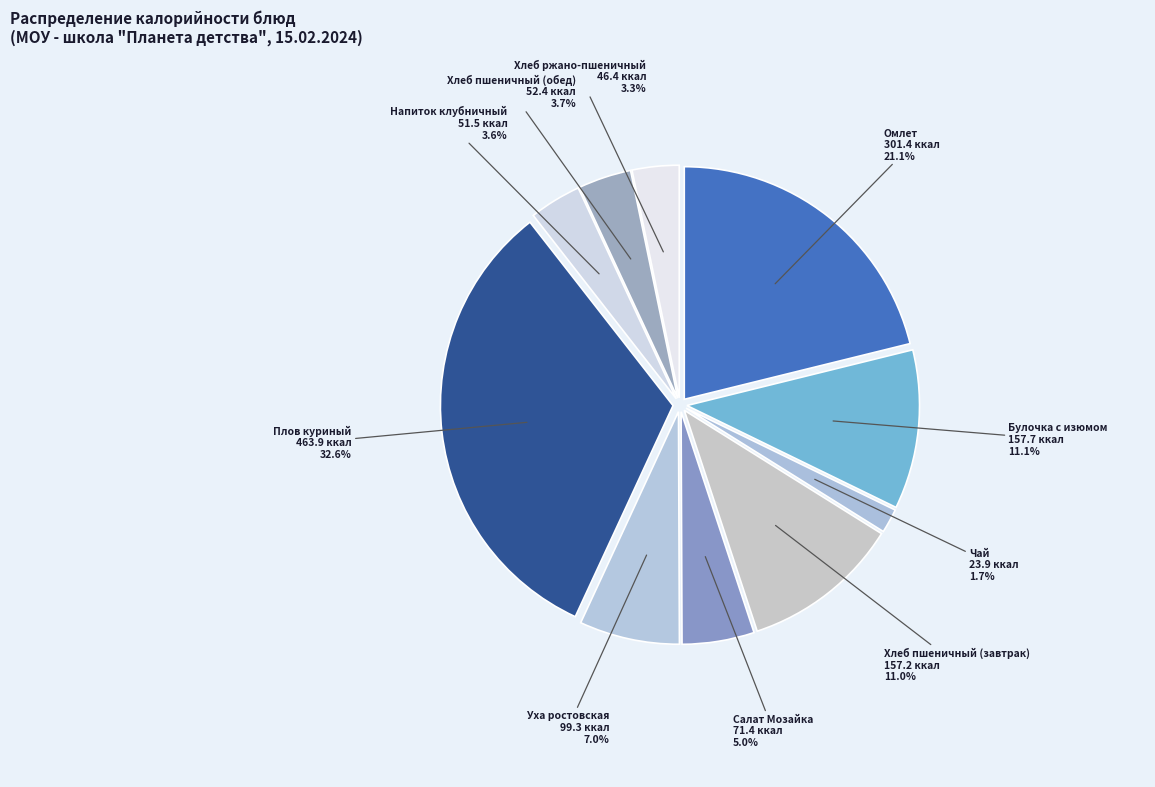

Does Хлеб пшеничный (обед) represent more than half of the total?

No